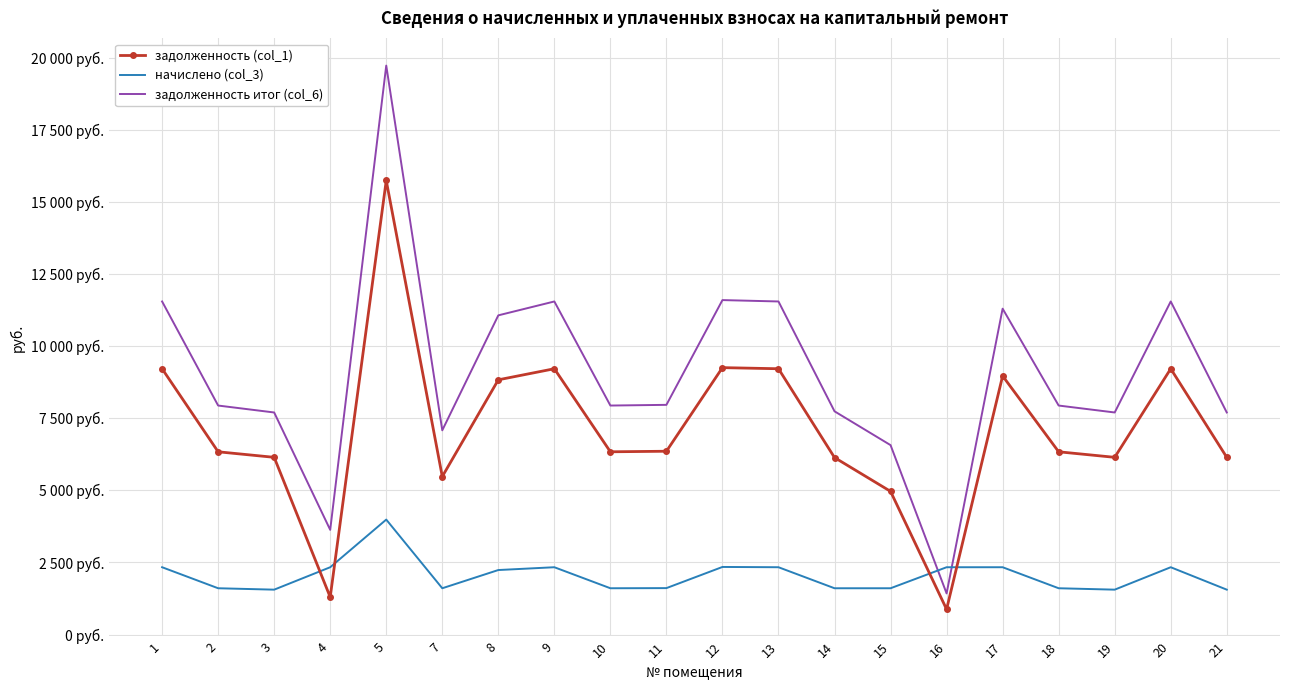

What are all the series names shown in the legend?

задолженность (col_1), начислено (col_3), задолженность итог (col_6)